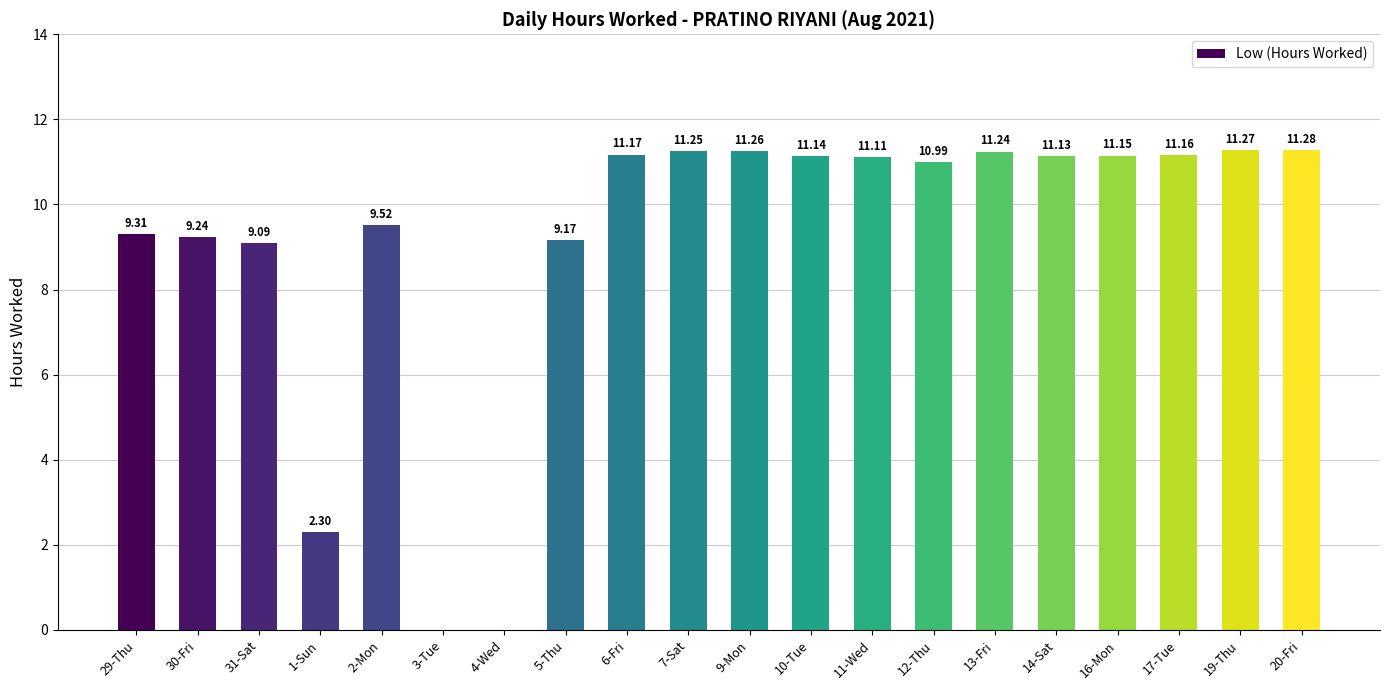

How many positive values are there?

18